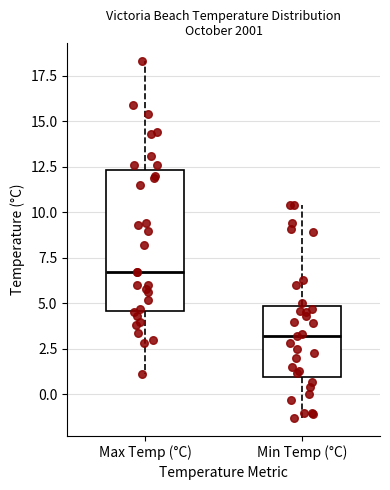

Where does the median line of the box for Max Temp (°C) sit on the y-axis? The values are not printed on the chart, so give them approximately, as read against the axis.

6.5